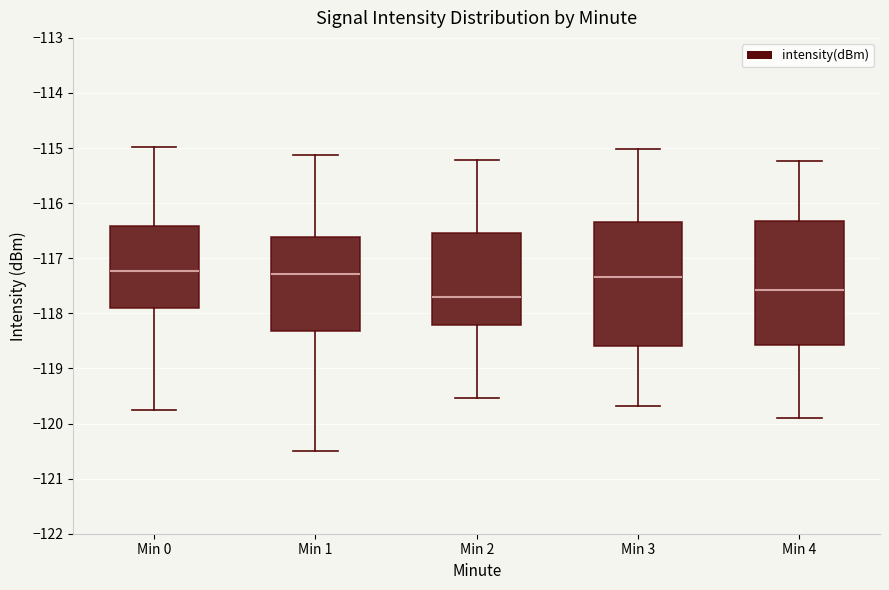

Which box's median line is the lowest?

Min 2